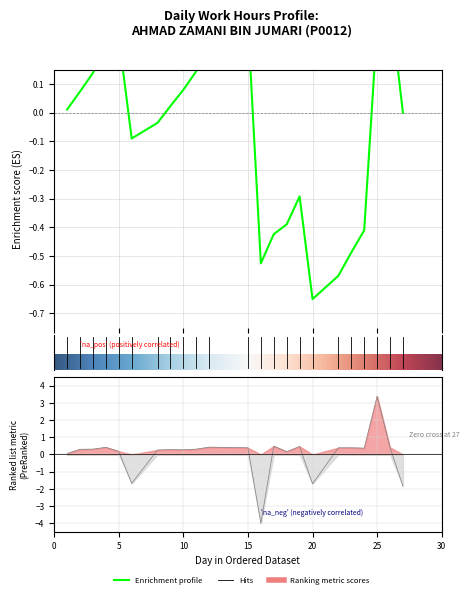

What is the change in value from 22 to 25?

+3.0